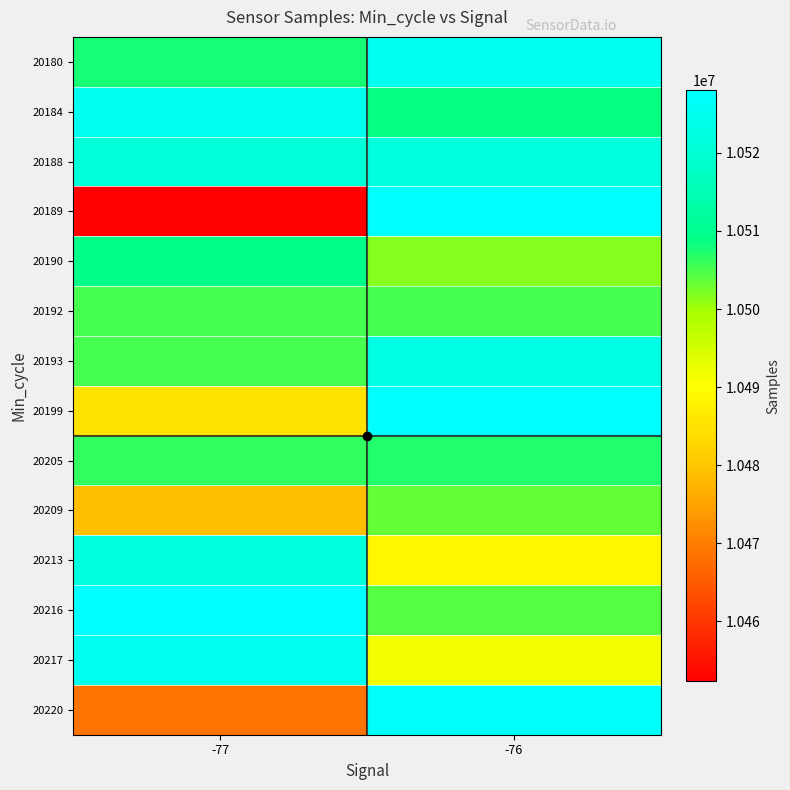

What is the total value across all series at -76?

147162409